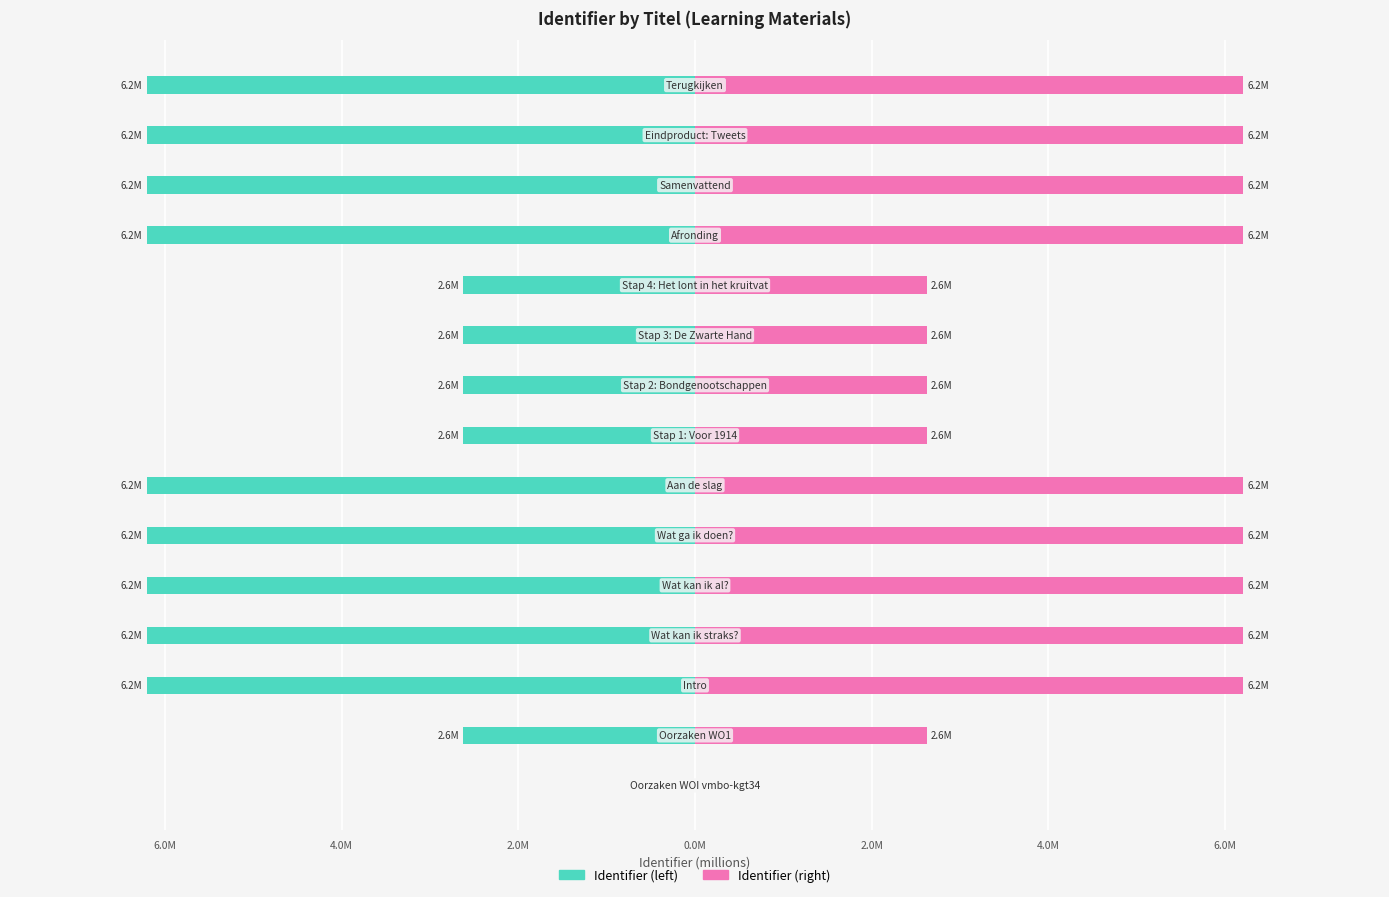

What are all the series names shown in the legend?

Identifier (left), Identifier (right)